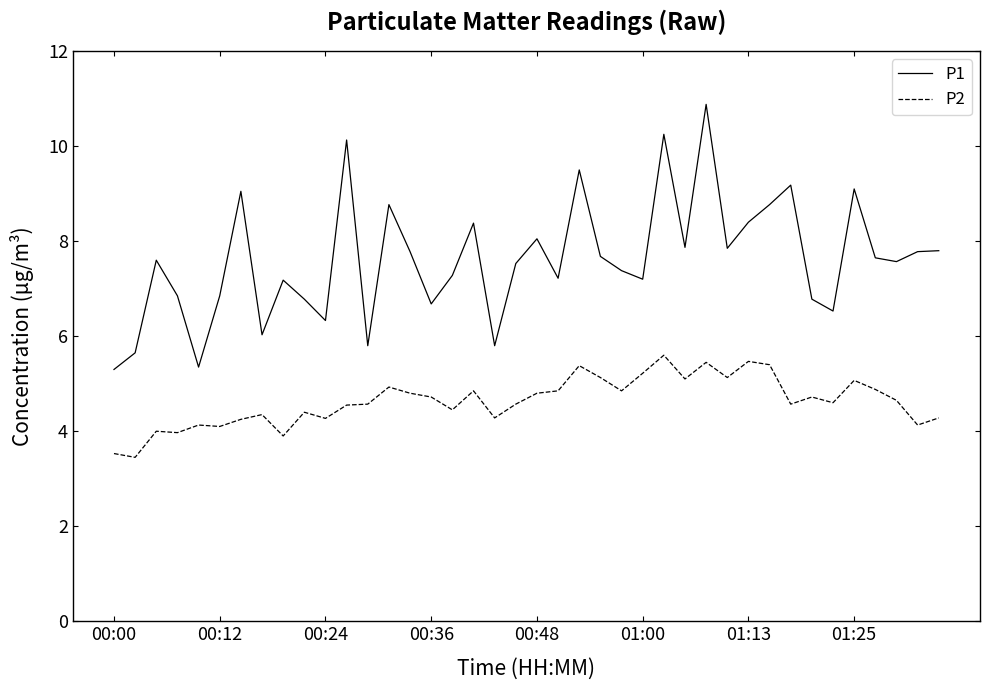

Rank the series by their maximum value, from highest to lowest.

P1, P2